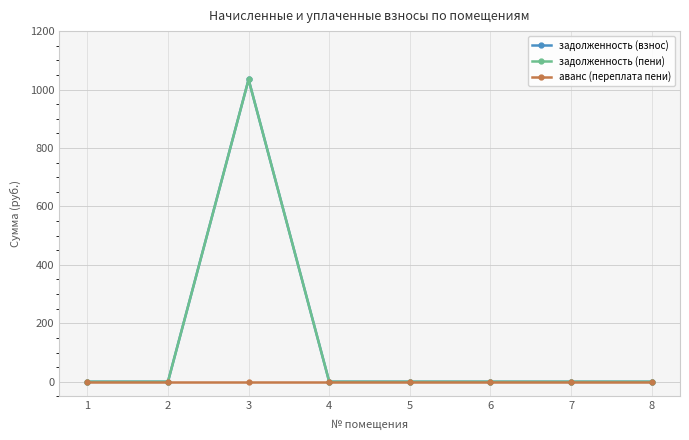

List the labels in order of аванс (переплата пени) value, smallest first.

1, 2, 3, 4, 5, 6, 7, 8